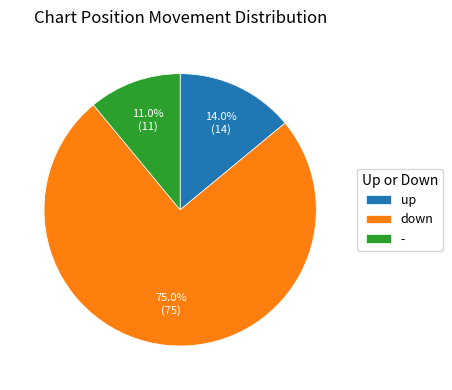

The up slice represents 14% of the pie. True or false?

True